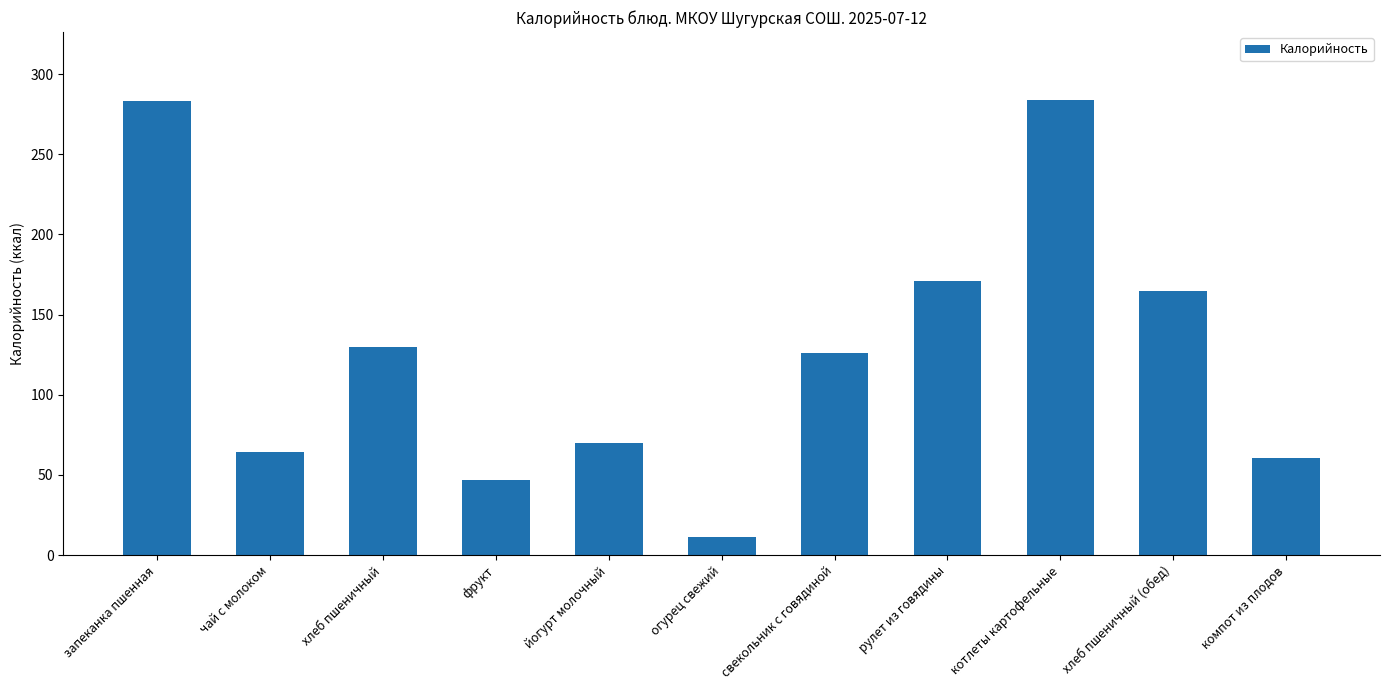

What is the change in value from йогурт молочный to свекольник с говядиной?

+56.2